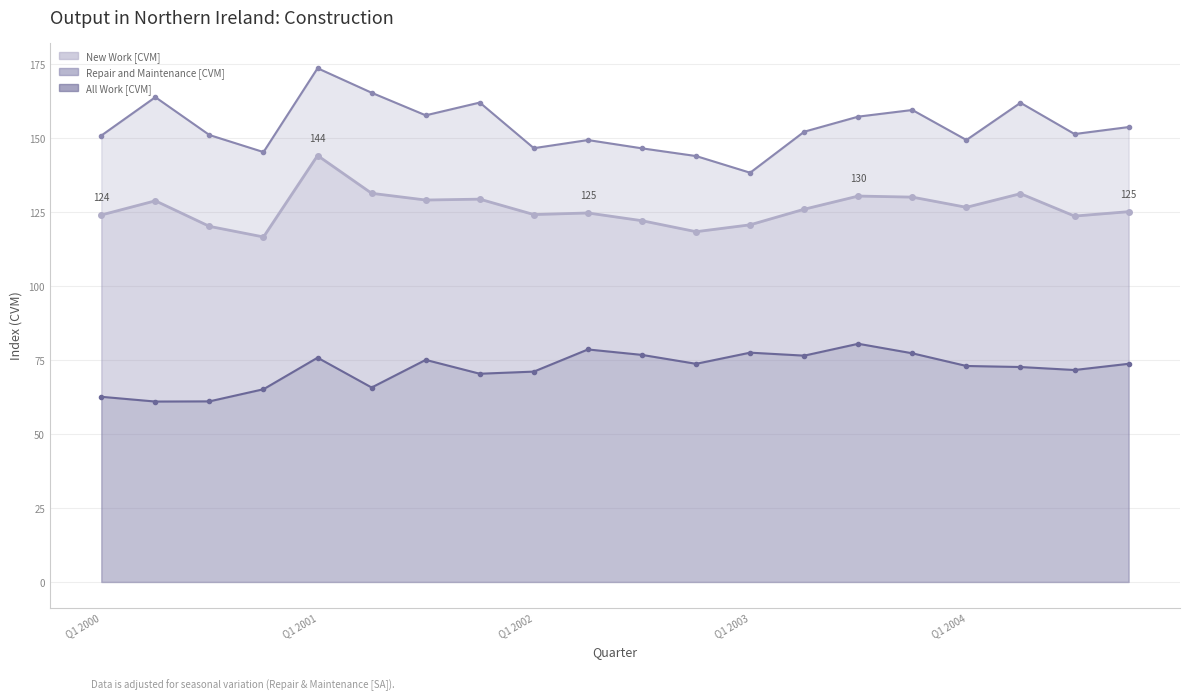

What is the difference between the maximum and minimum values in the New Work [CVM] series?

35.3